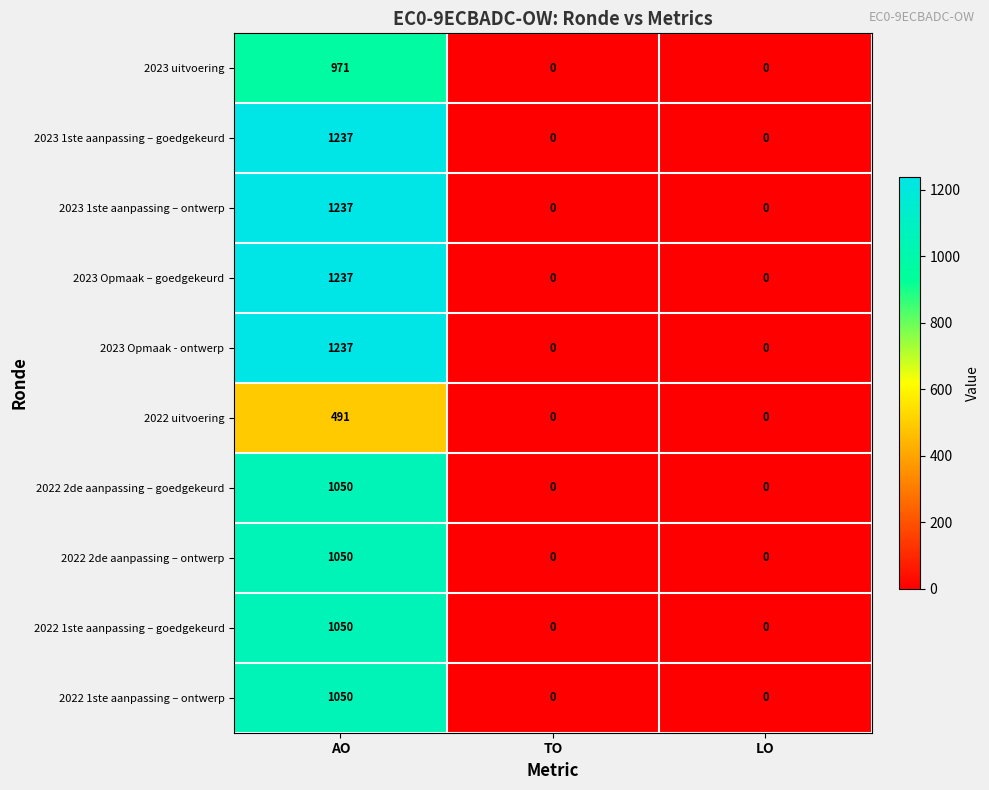

At which category does the chart reach its peak across all series?

AO